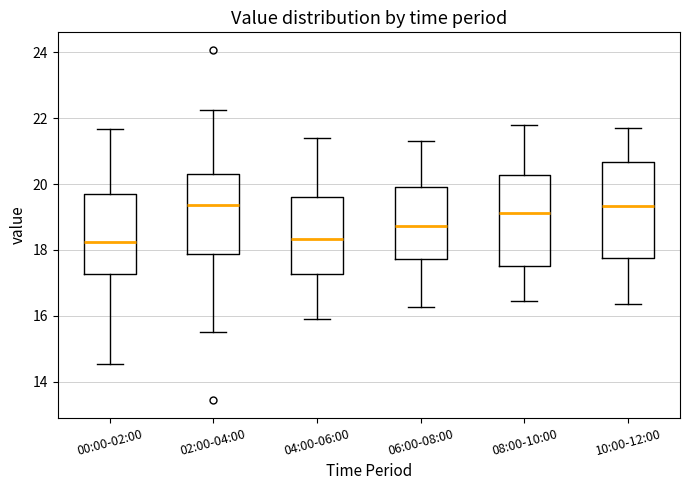

Where is the upper edge of the box for 10:00-12:00 on the y-axis? The values are not printed on the chart, so give them approximately, as read against the axis.

20.6